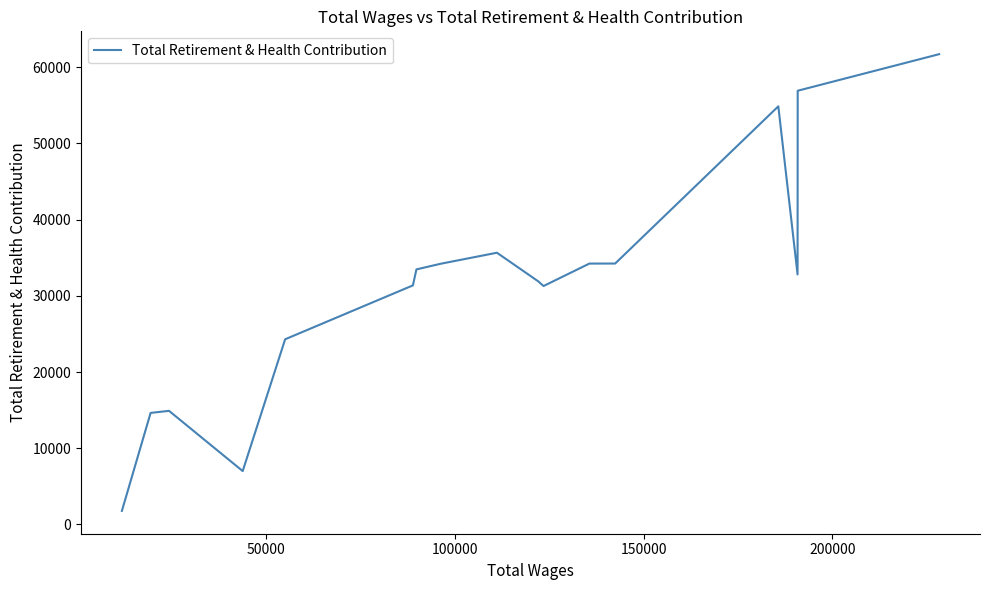

True or false: there are more than 0 points higher than both neighbors.

True